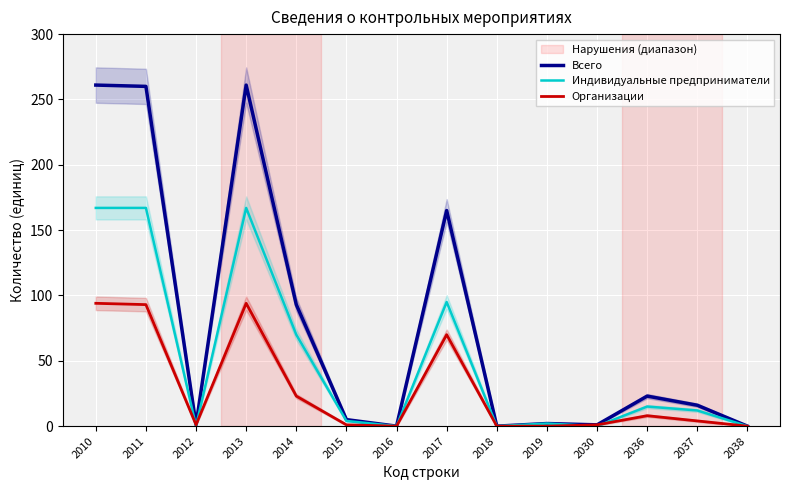

The Всего series shows 355 at 2010. True or false?

False